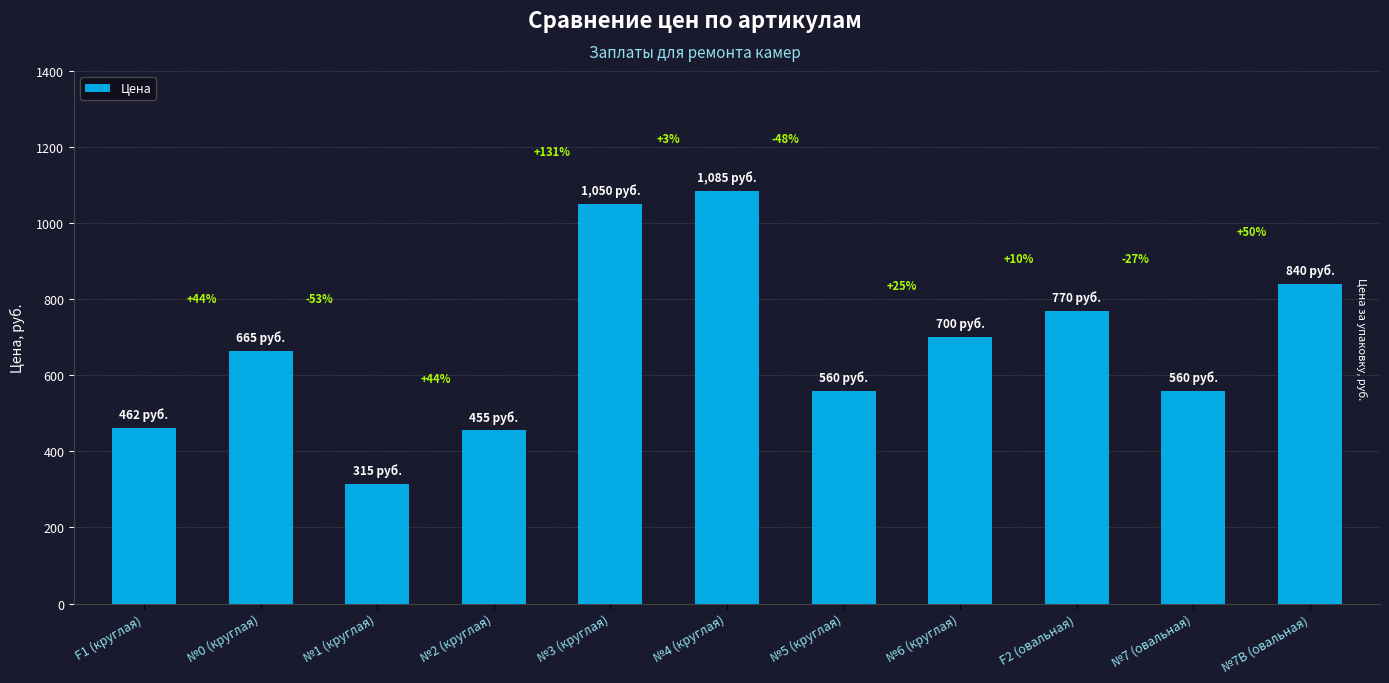

Are the bars horizontal?

No